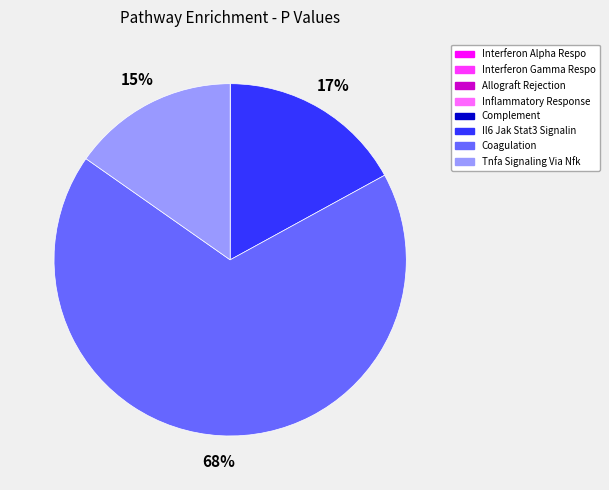

Is there a majority slice in this chart?

Yes